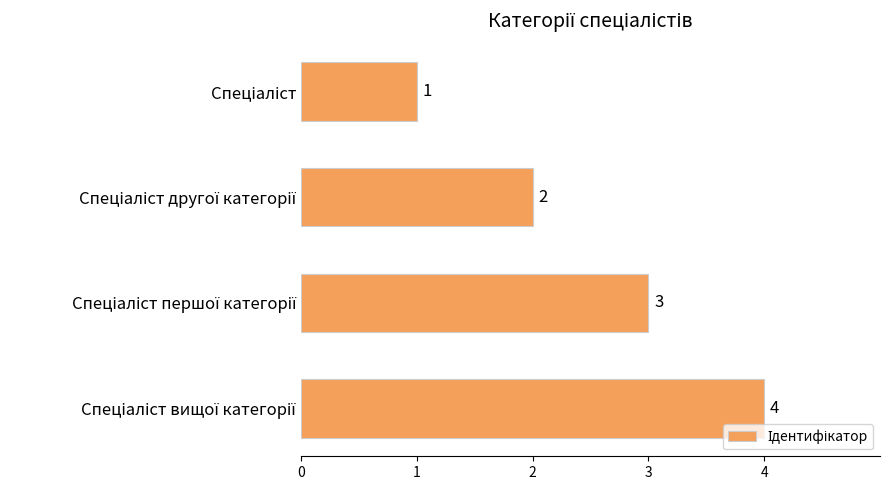

How many values are between 2 and 4?

3